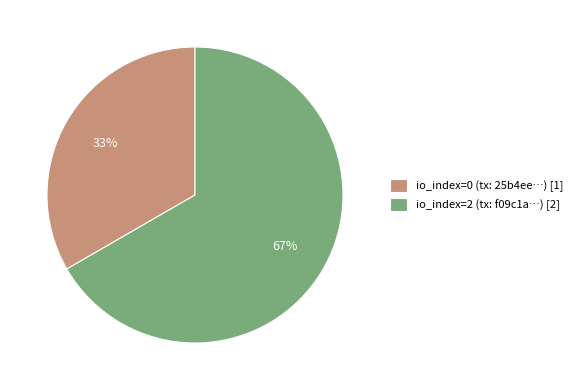

Does any single category account for the majority?

Yes